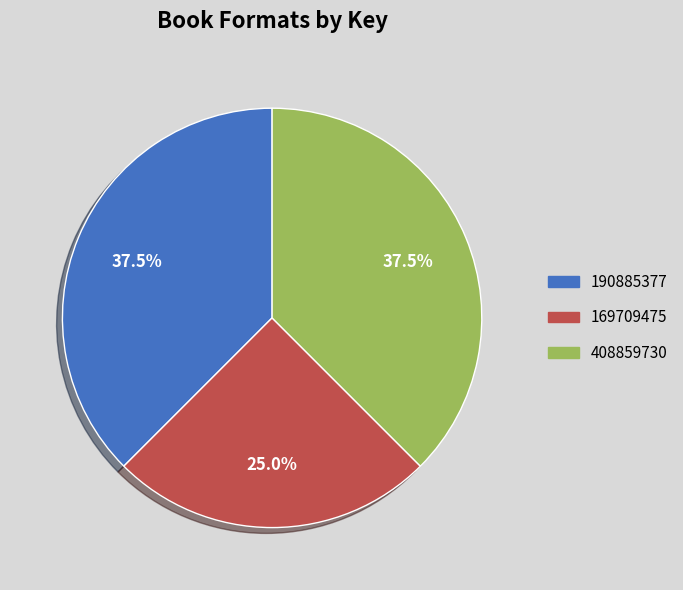

Is there any slice that represents more than half of the pie?

No